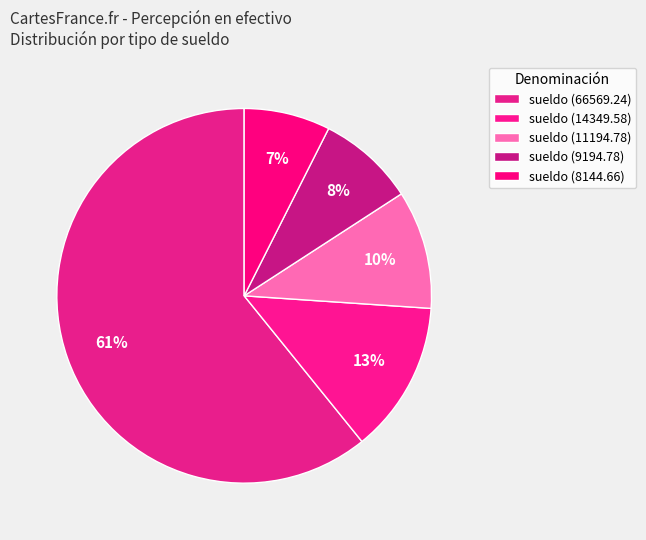

How many slices are in this pie chart?

5